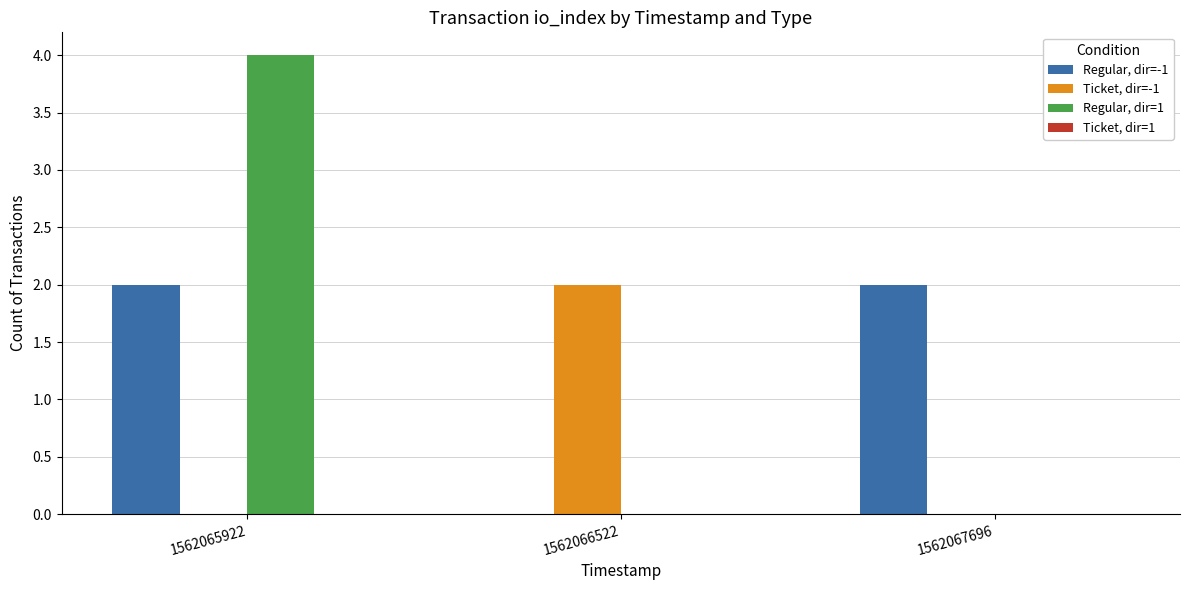

What is the total value across all series at 1562065922?

6